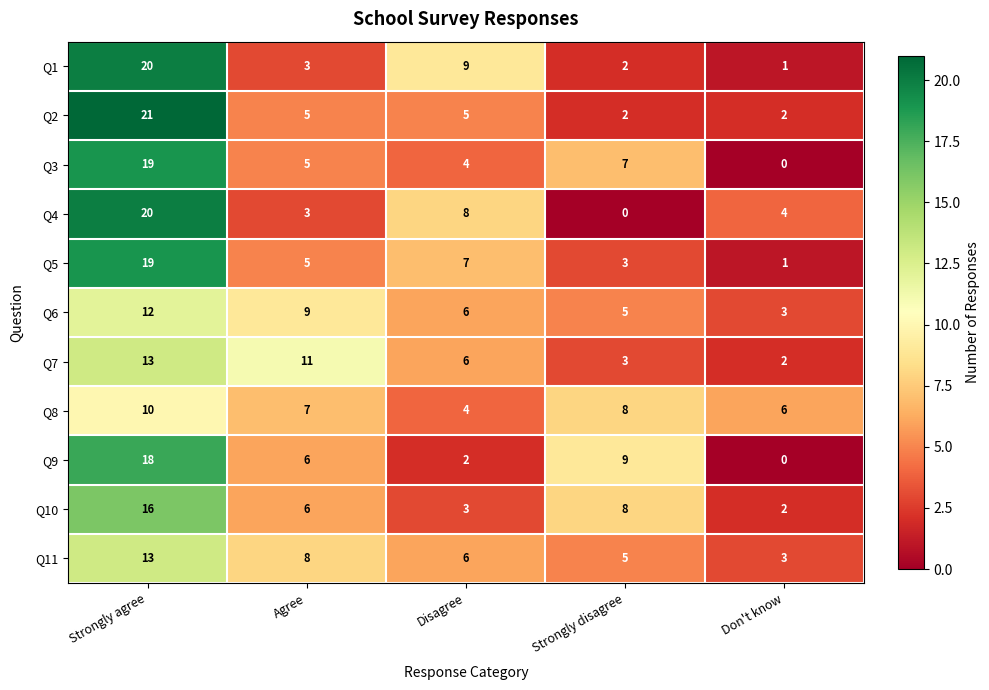

How many distinct data groups are displayed?

11